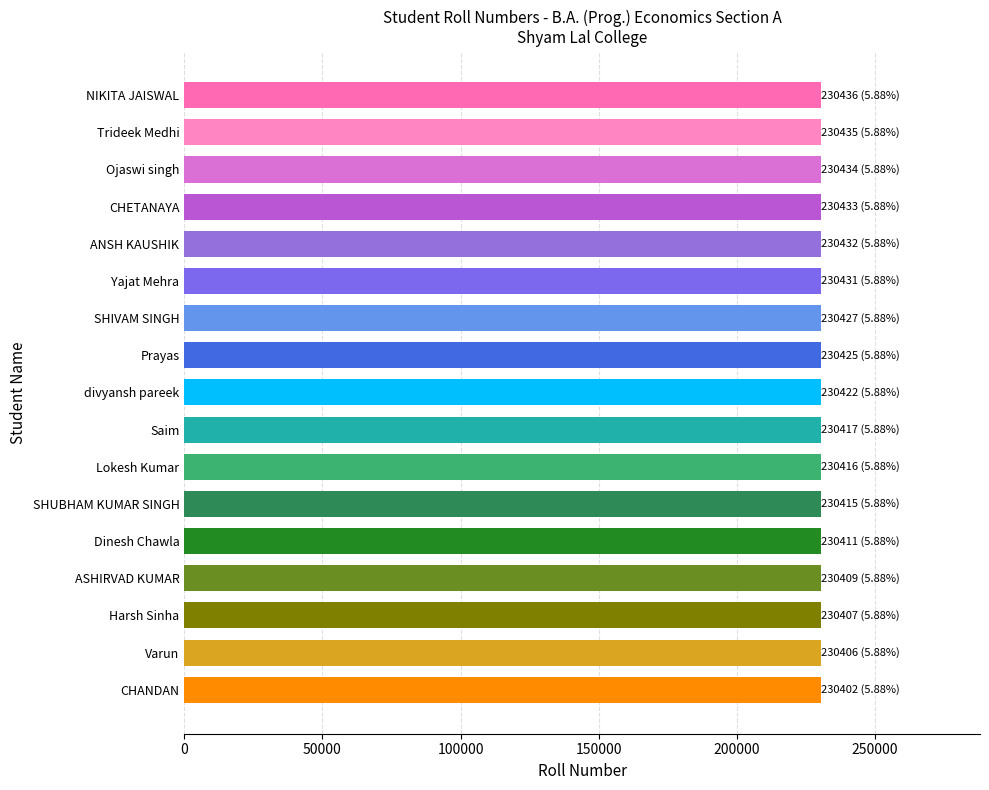

What is the average value?

230421